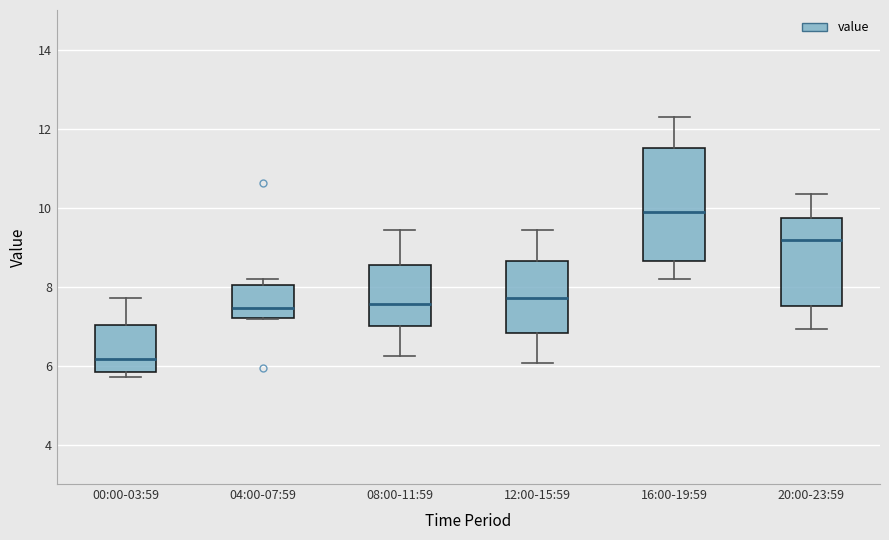

Where does the median line of the box for 00:00-03:59 sit on the y-axis? The values are not printed on the chart, so give them approximately, as read against the axis.

6.2